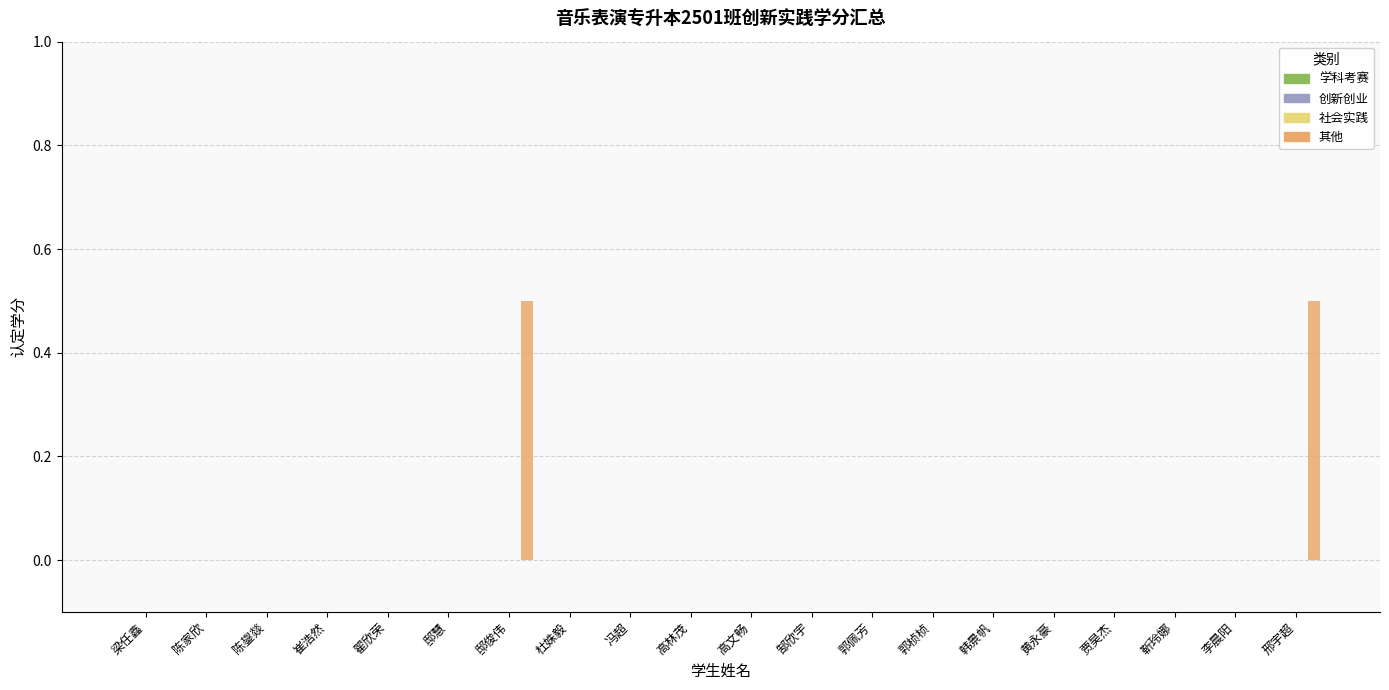

What is the maximum value shown in the chart?

0.5